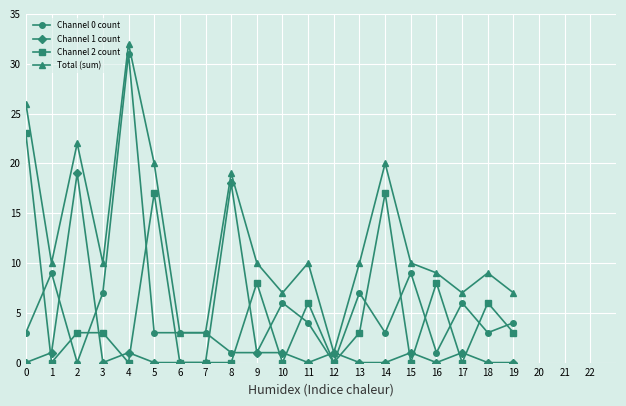

What is the value of the Total (sum) point at the 13th from the left?

1